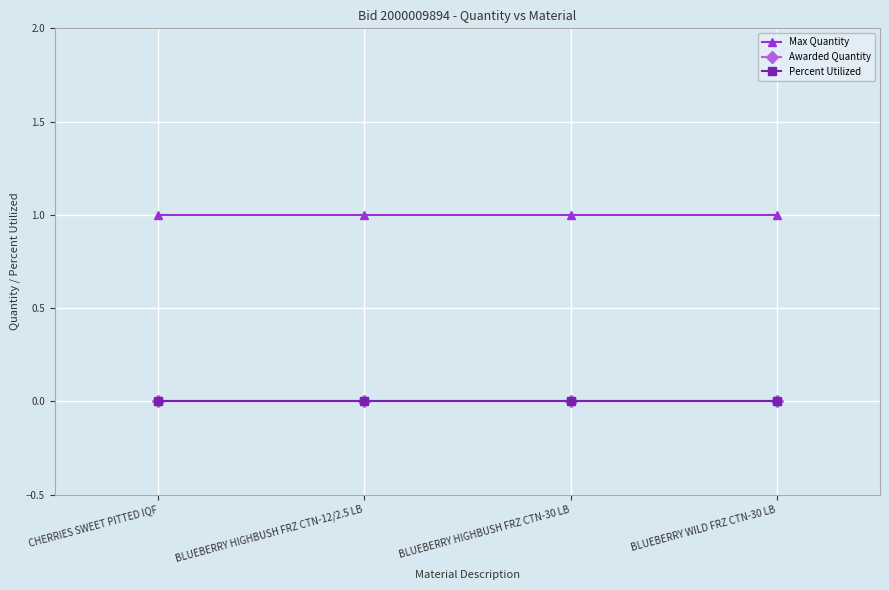

What is the label of the 4th point from the left?

BLUEBERRY WILD FRZ CTN-30 LB